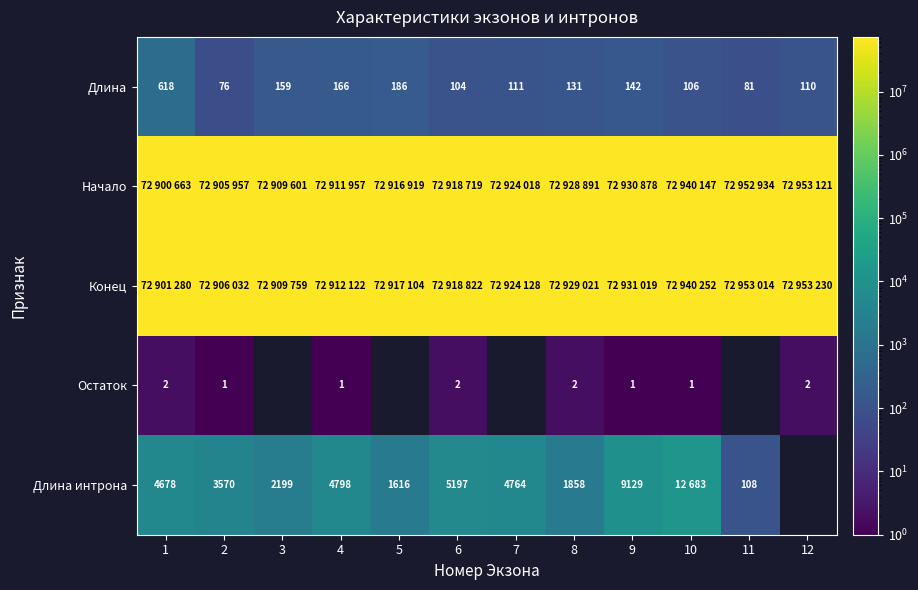

What is the average value of the Длина series?

166